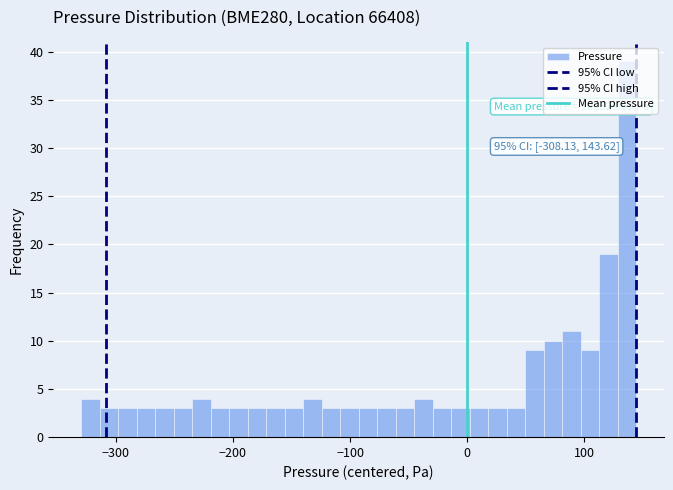

Around what value on the x-axis is the tallest bar? Give the approximate position of its centre, as read against the axis.

140